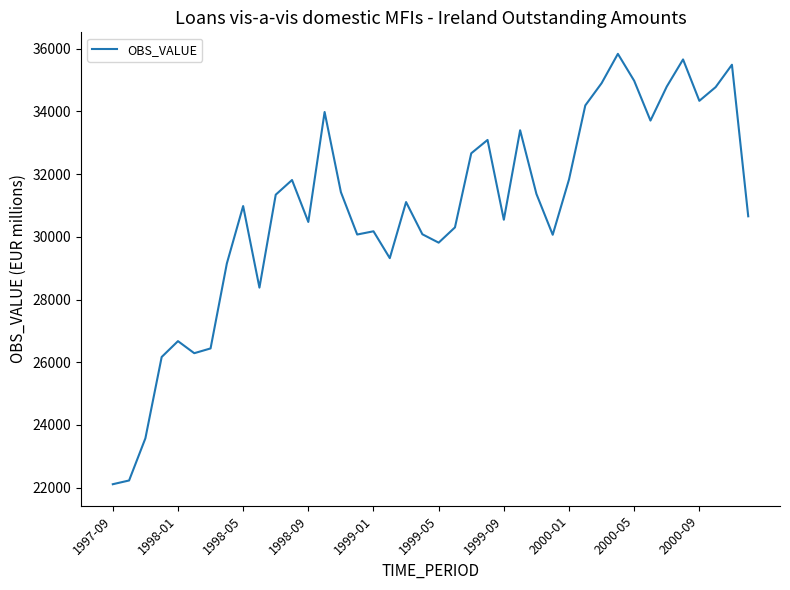

What is the maximum value shown in the chart?

35836.0